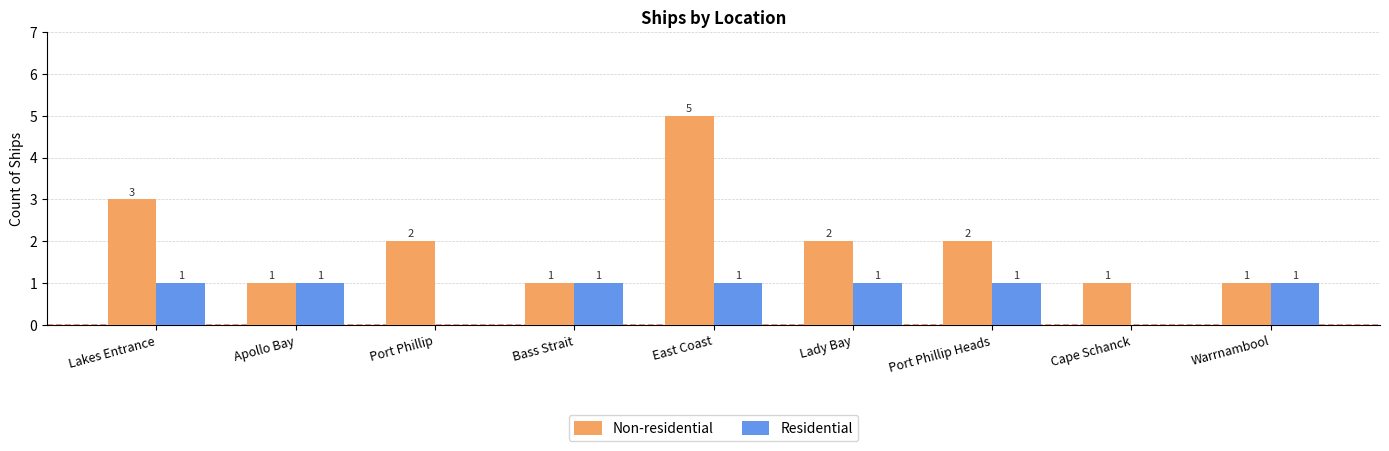

At which label does Non-residential first exceed 2?

Lakes Entrance